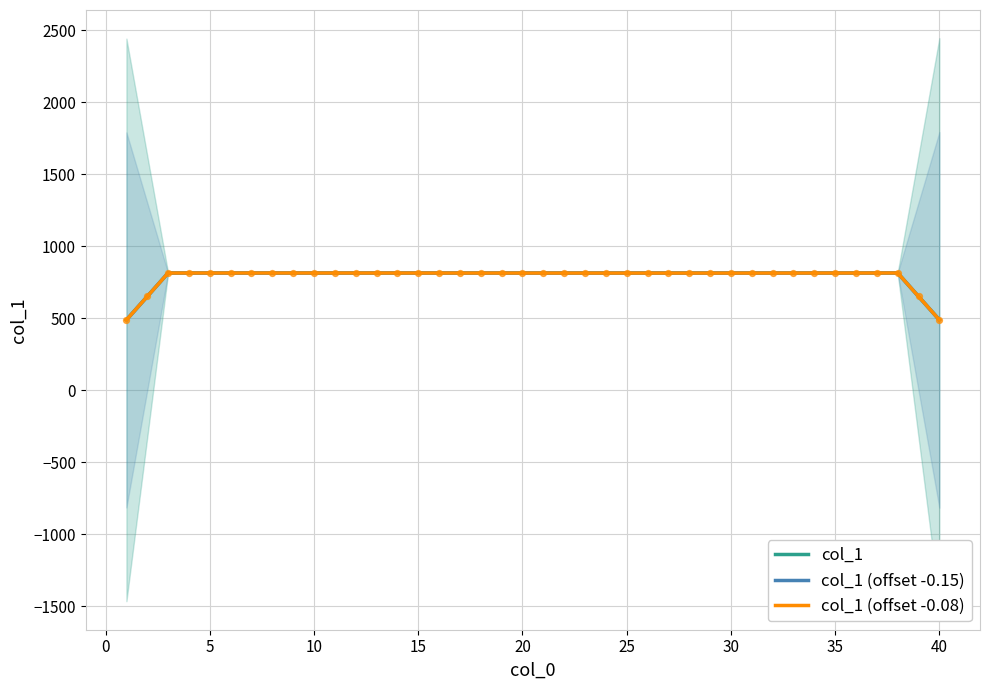

What is the total value across all series at 17?

2442.8